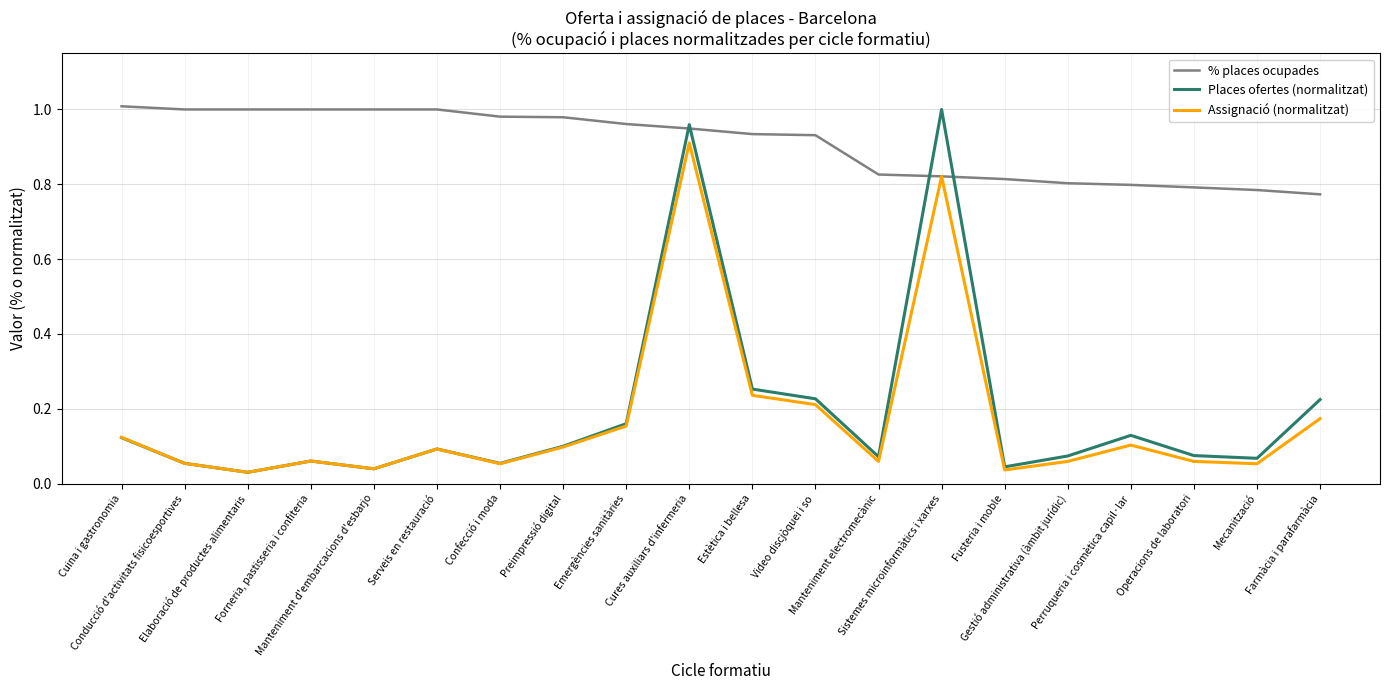

Which series has the widest spread of values?

Places ofertes (normalitzat)